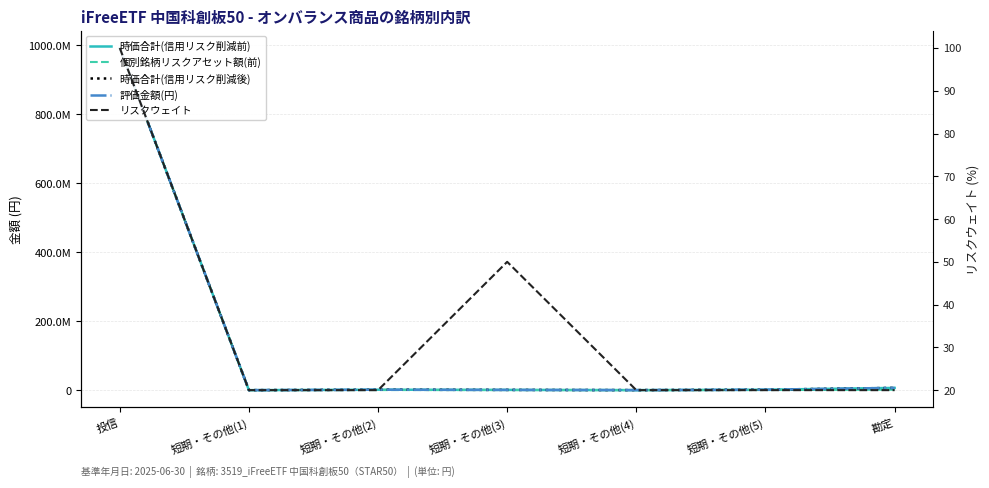

True or false: 時価合計(信用リスク削減前) and 個別銘柄リスクアセット額(前) intersect in this chart.

False